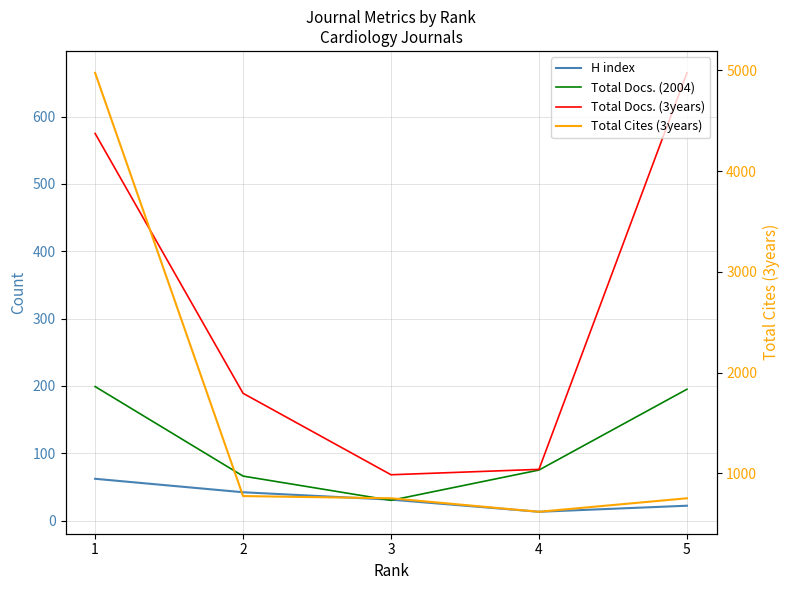

What is the value of the Total Docs. (3years) point at the 1st from the left?

575